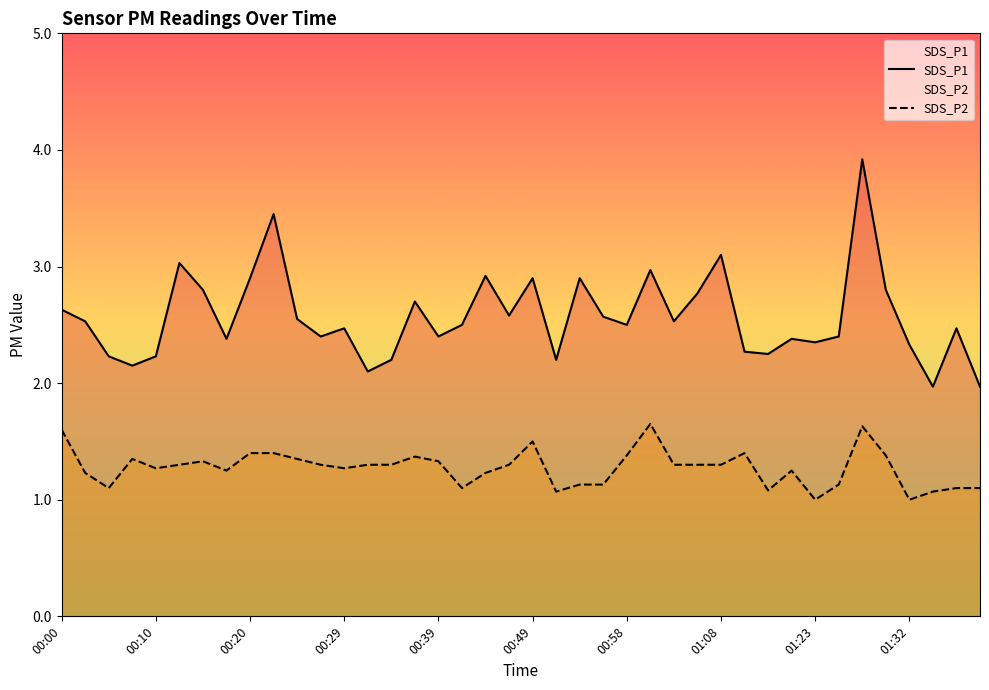

Read the SDS_P2 value at 00:00.

1.6